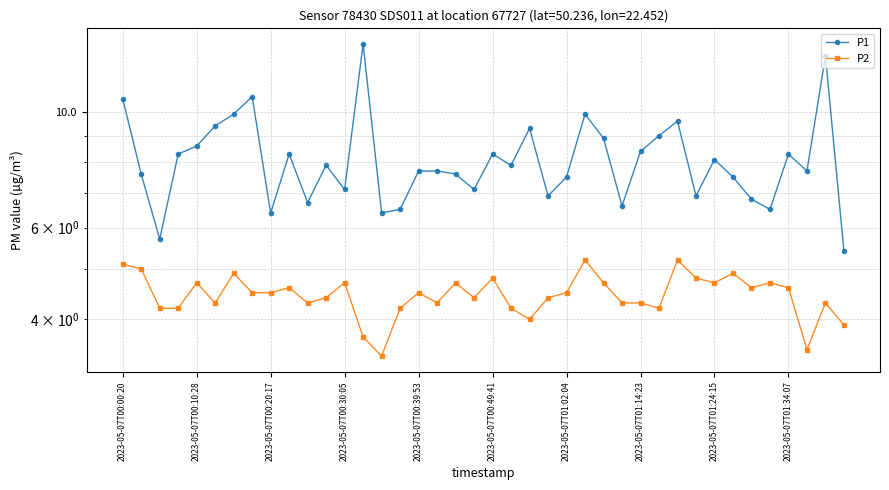

How many data points in P2 are above 4?

35